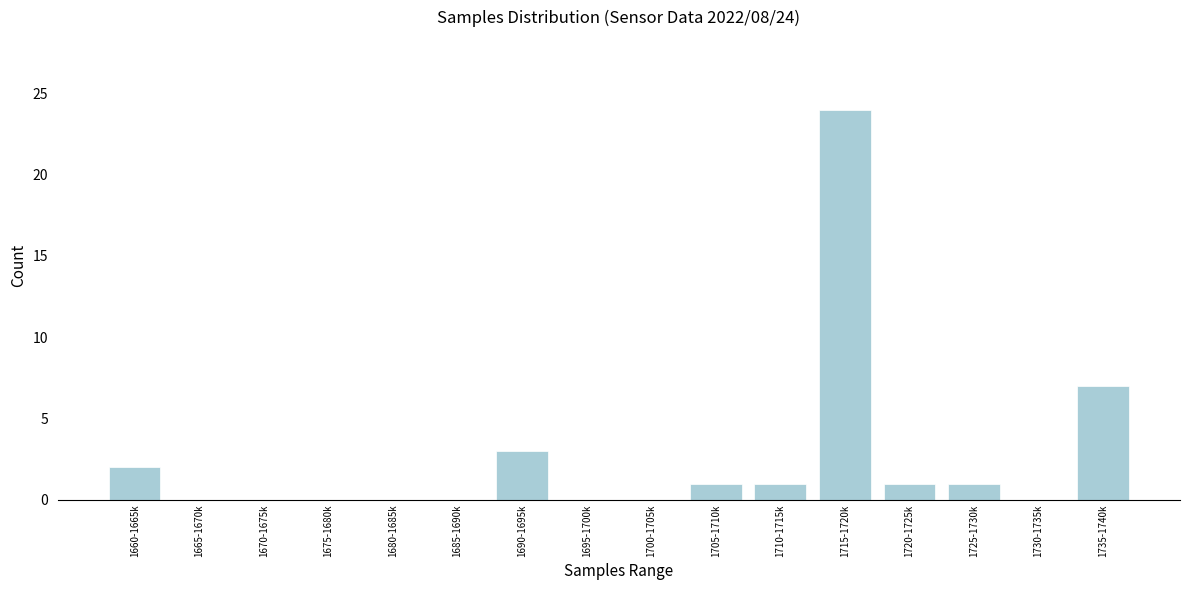

Reading left to right, list all the values displayed in this chart.

1660-1665k=2	1665-1670k=0	1670-1675k=0	1675-1680k=0	1680-1685k=0	1685-1690k=0	1690-1695k=3	1695-1700k=0	1700-1705k=0	1705-1710k=1	1710-1715k=1	1715-1720k=24	1720-1725k=1	1725-1730k=1	1730-1735k=0	1735-1740k=7